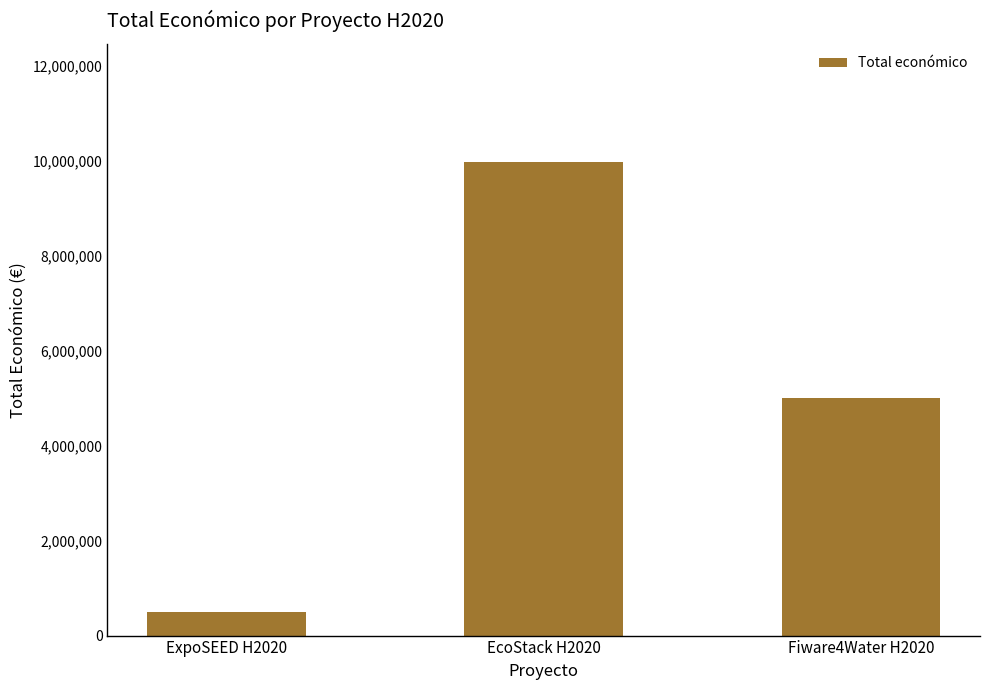

Rank the categories by value from lowest to highest.

ExpoSEED H2020, Fiware4Water H2020, EcoStack H2020